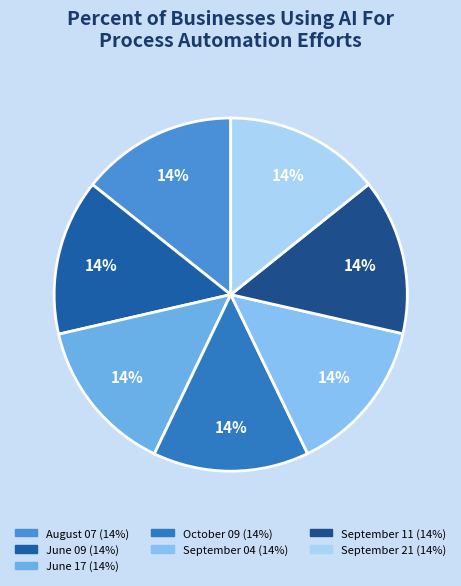

To the nearest percent, what is the combined percentage of June 09 and June 17?

29%